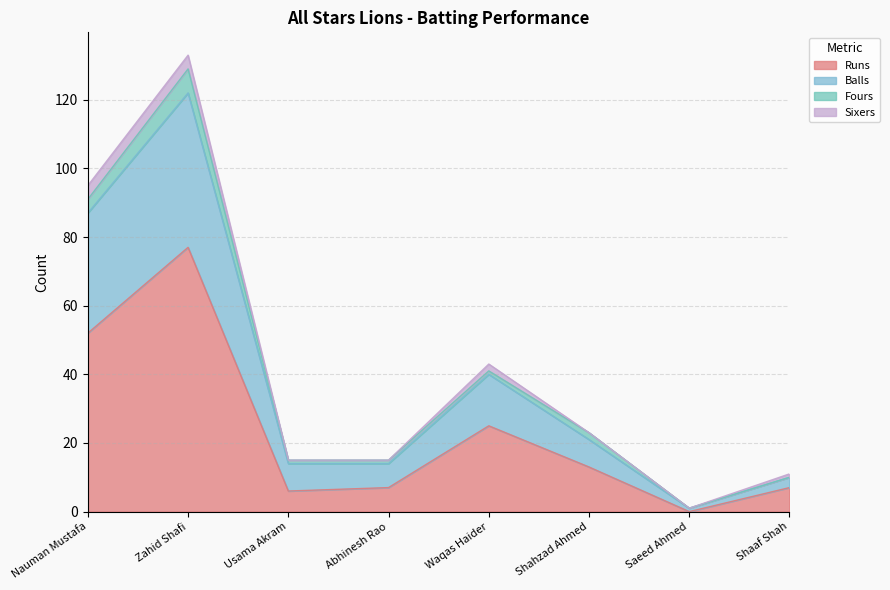

At which category does Balls reach its first local peak?

Zahid Shafi